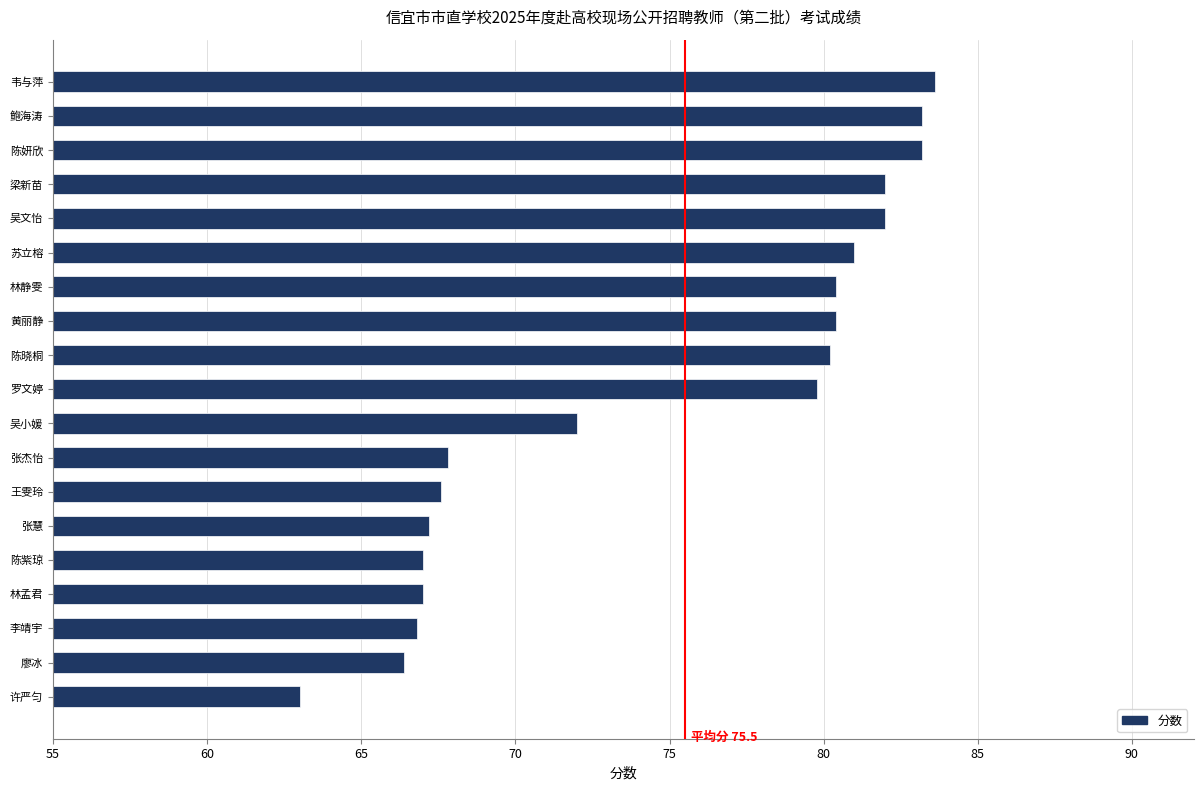

Which category has the lowest value across all series?

许严匀